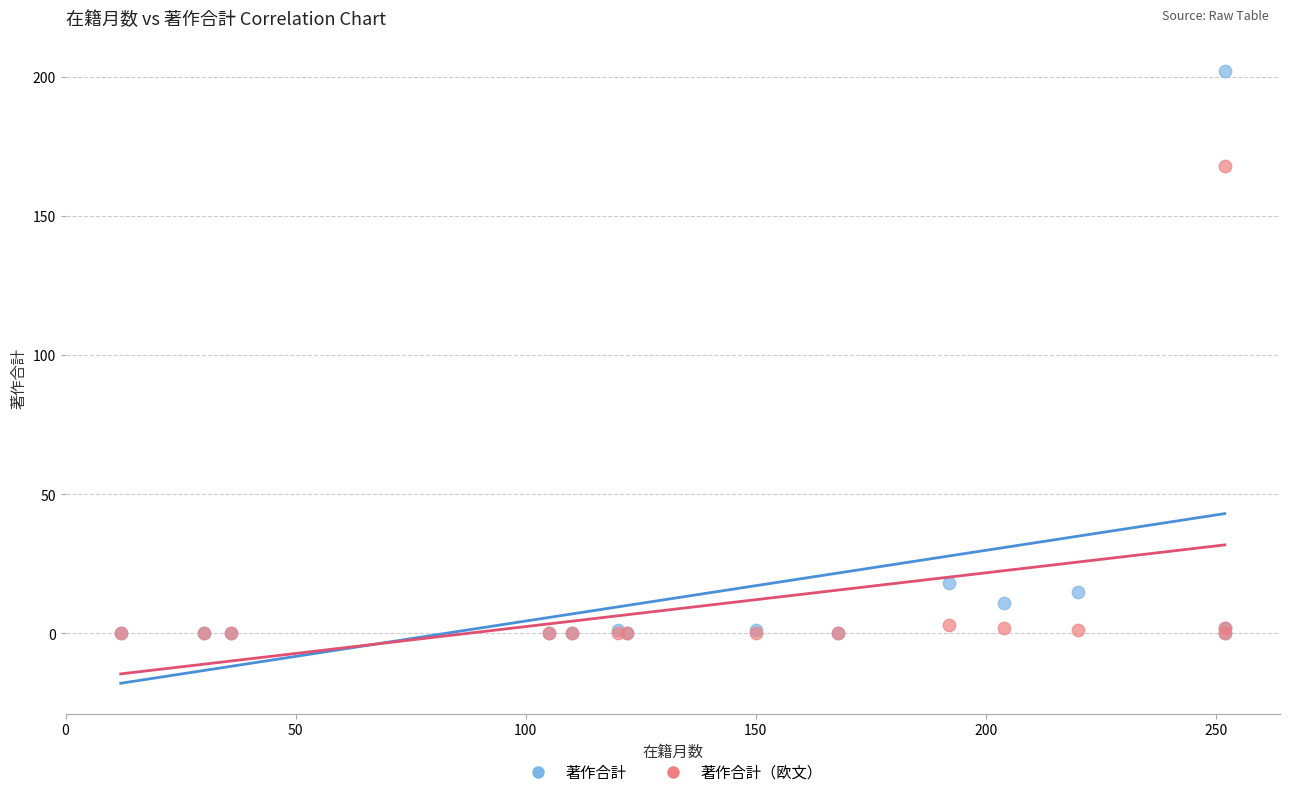

Across all series, what Y value is closest to 101?

168